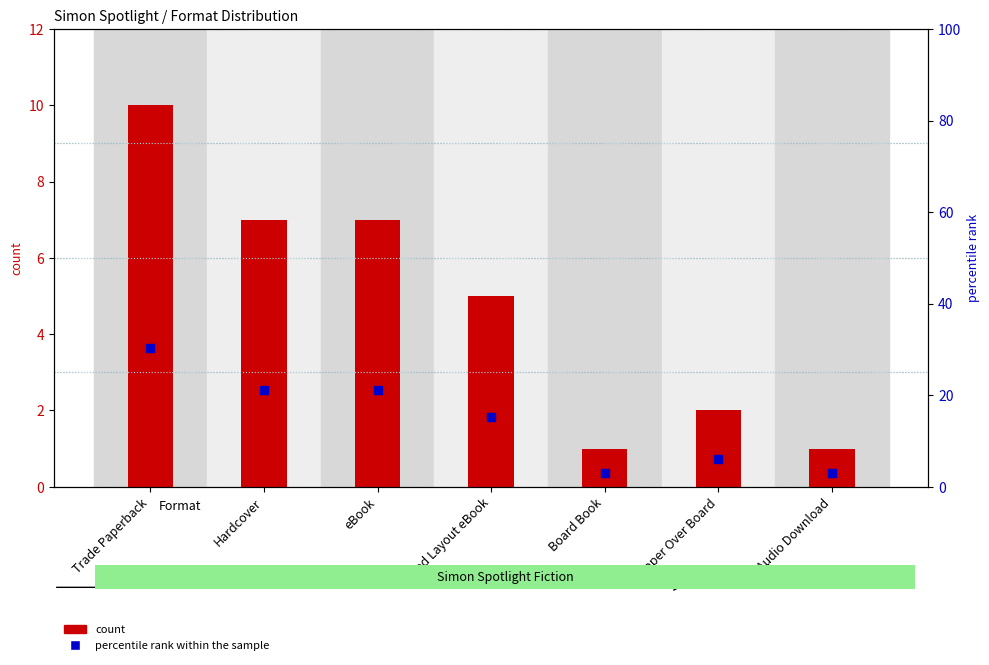

Which series contains the lowest Y value?

count